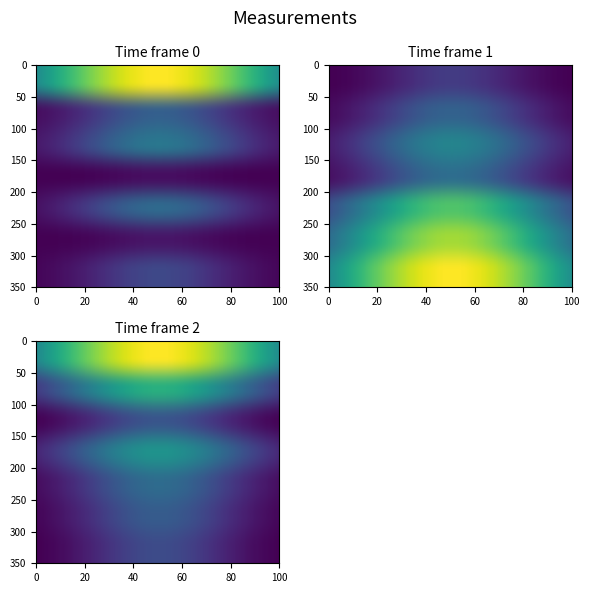

Count the number of categories in the chart.

7